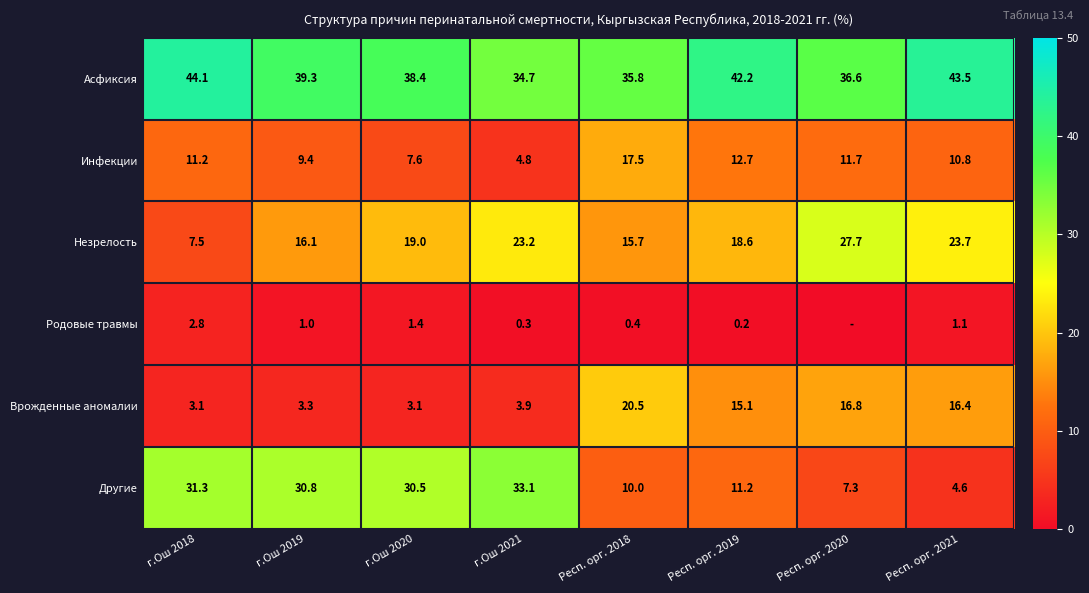

What is the maximum value shown in the chart?

44.1